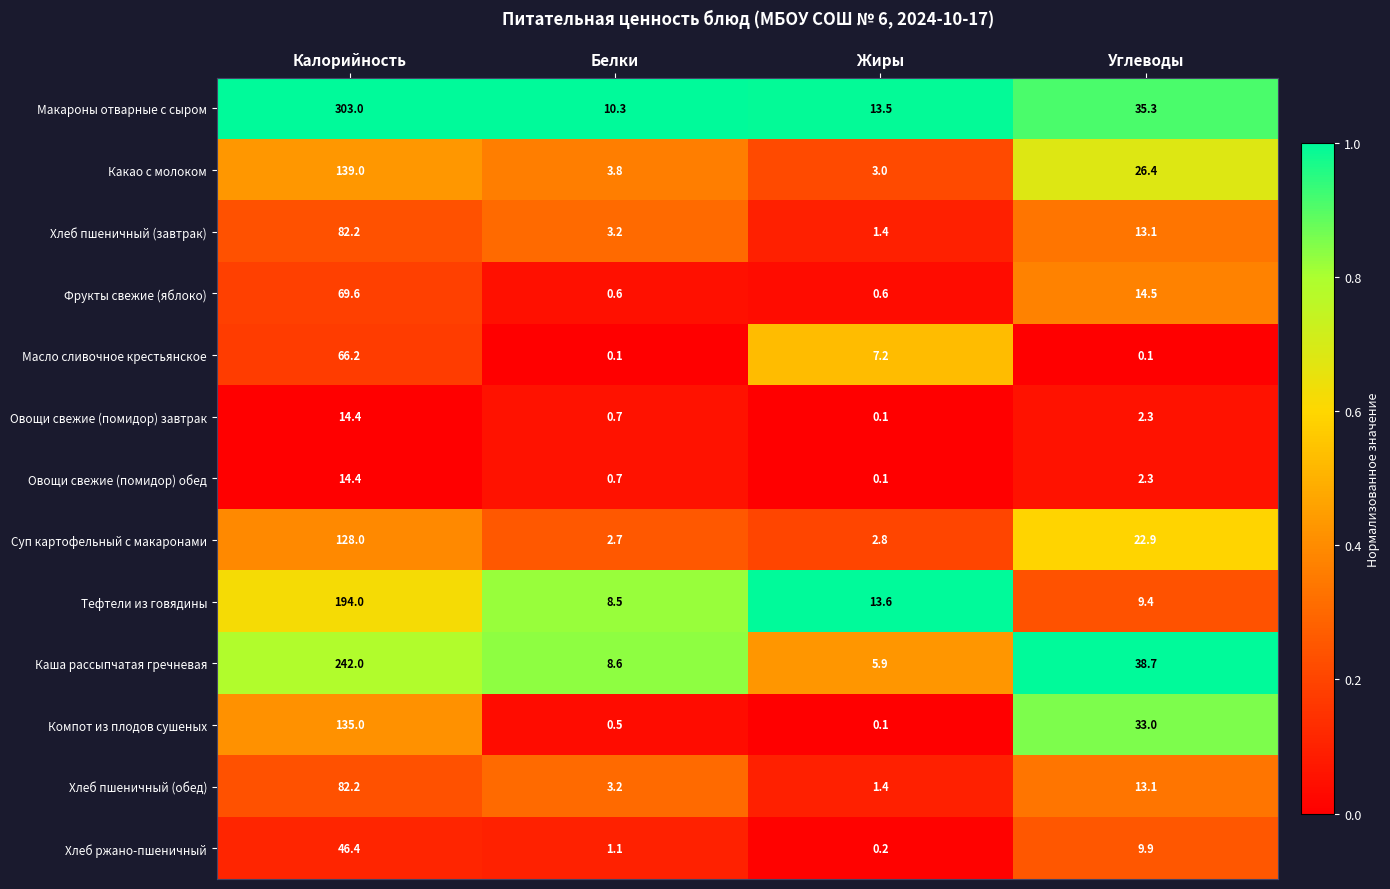

At how many categories does at least one series exceed 0?

4